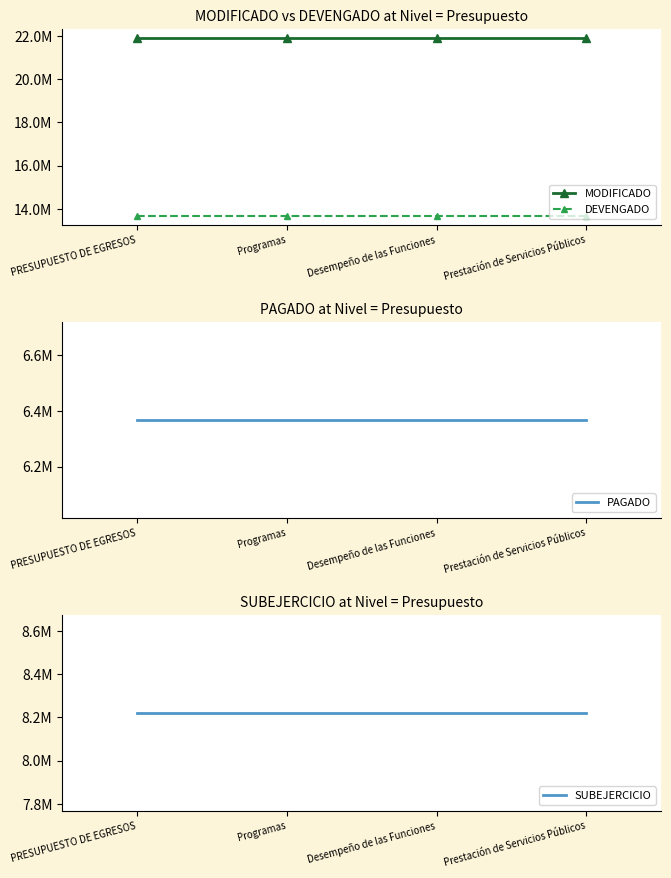

What is the sum of all DEVENGADO values?

54720760.4